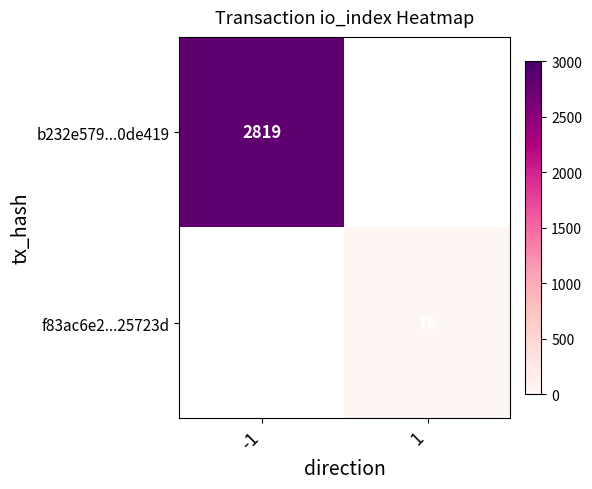

The value of b232e579...0de419 at -1 is 2819. True or false?

True